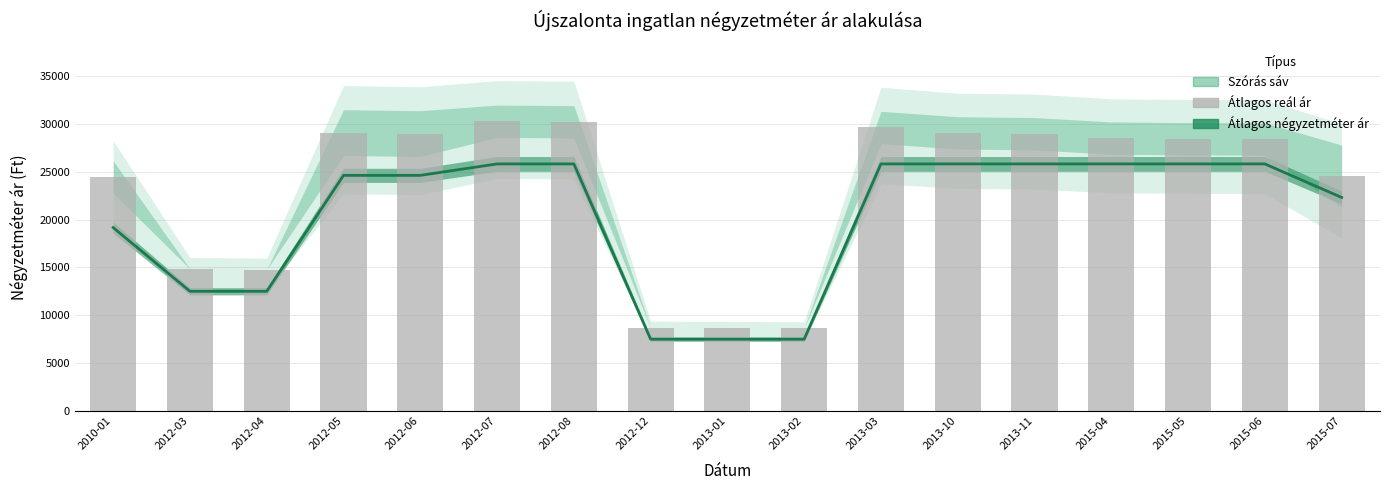

List the series in order of their overall mean, highest first.

Átlagos reál ár, Átlagos négyzetméter ár